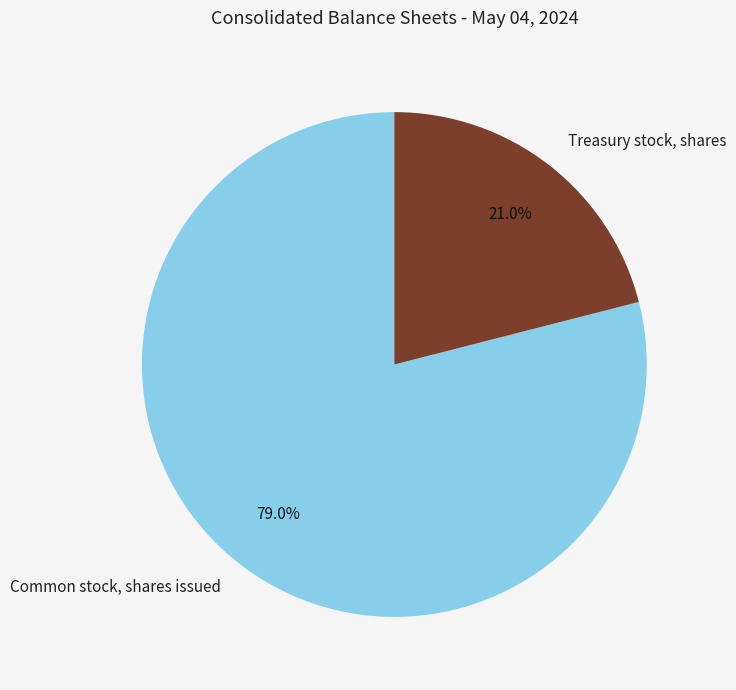

Is there any slice that represents more than half of the pie?

Yes